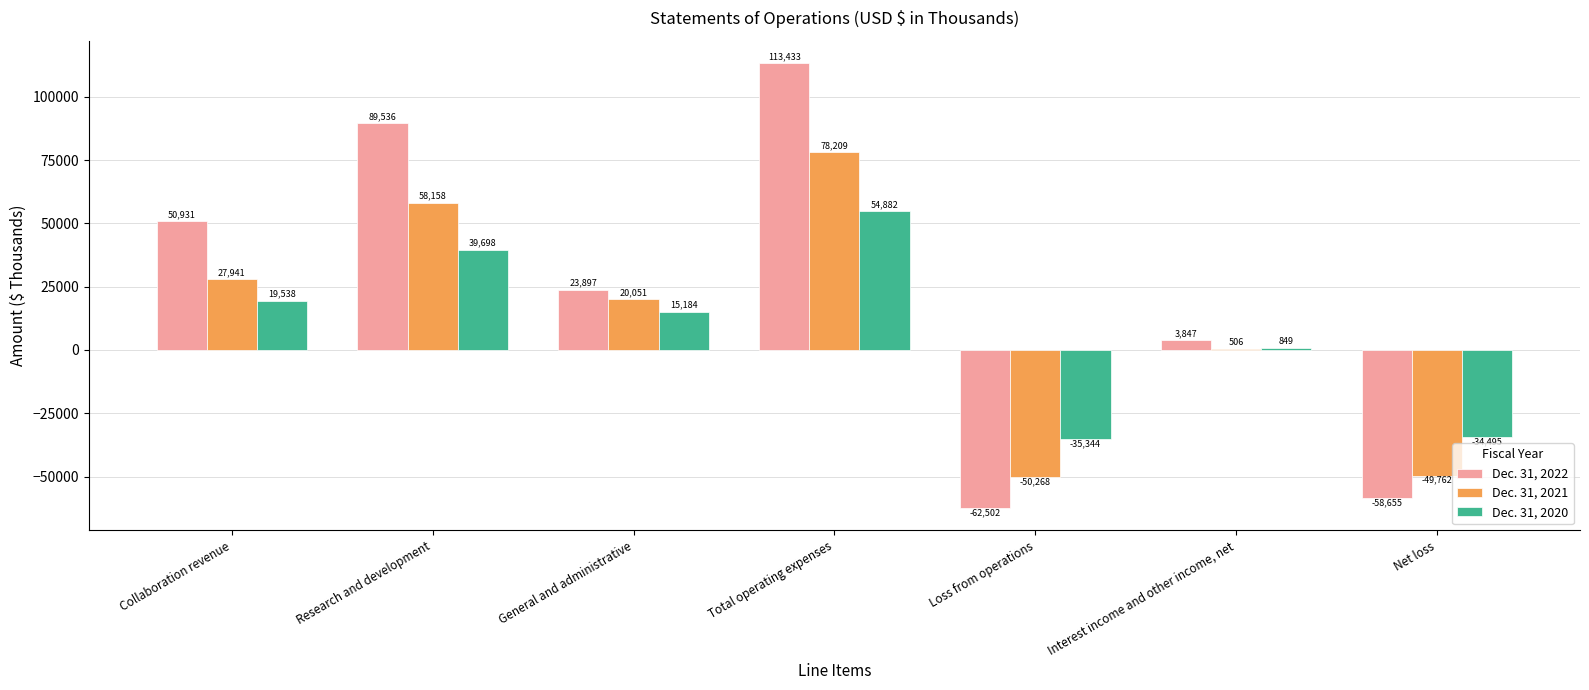

Is the value of Dec. 31, 2021 at Interest income and other income, net greater than the value of Dec. 31, 2020 at Interest income and other income, net?

No